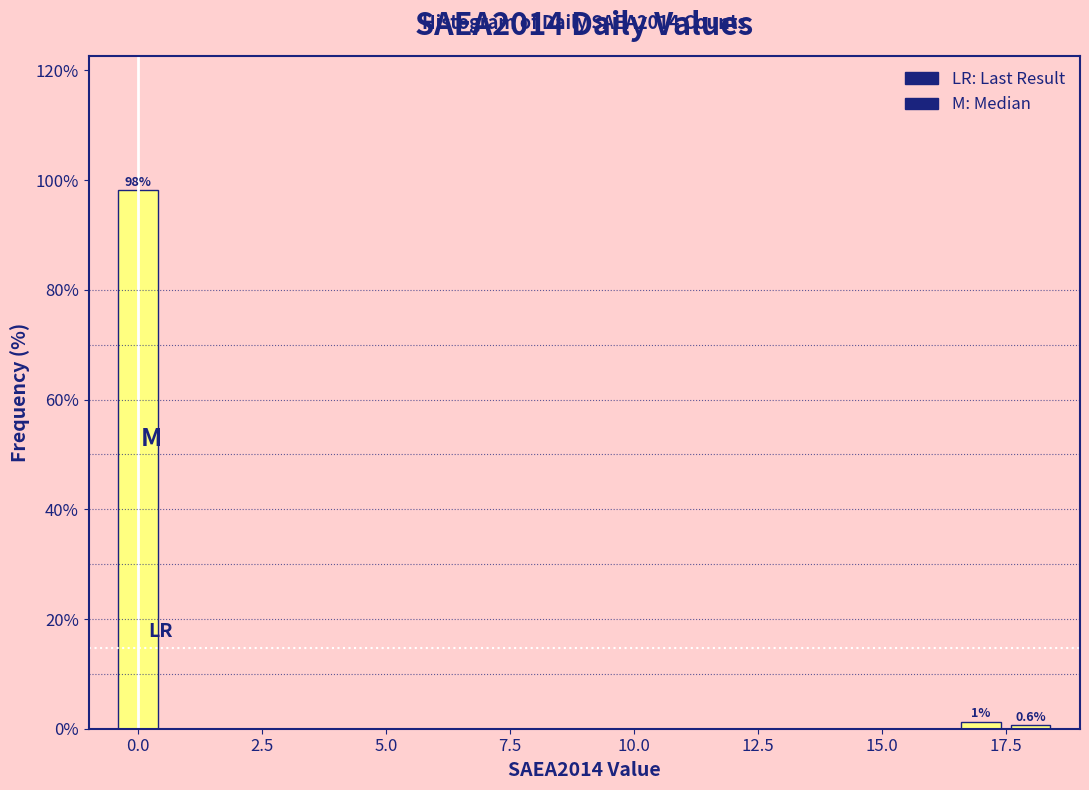

Around what value on the x-axis is the tallest bar? Give the approximate position of its centre, as read against the axis.

0.0